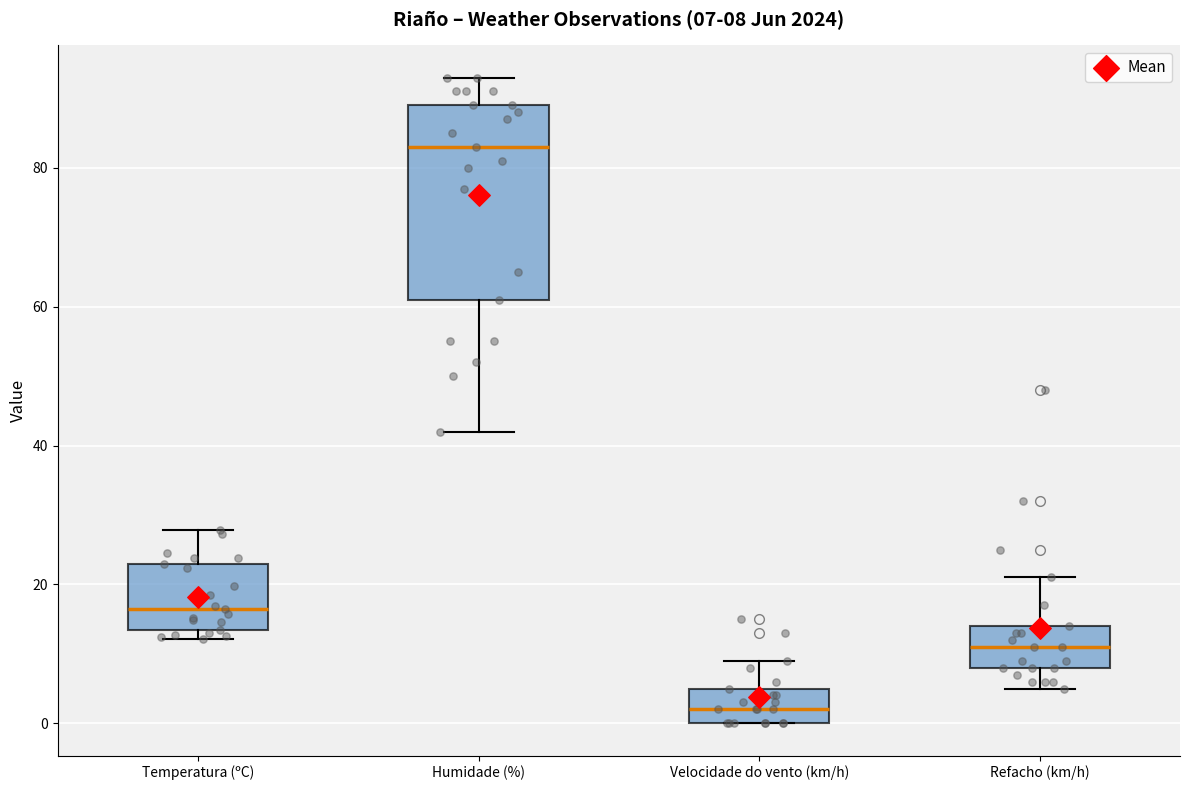

Which box's median line is the lowest?

Velocidade do vento (km/h)